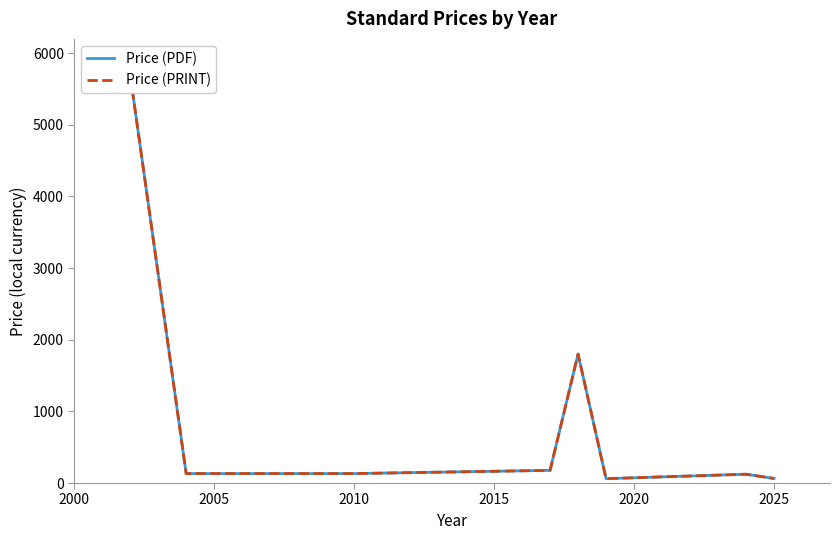

At which category does the chart reach its minimum across all series?

2025